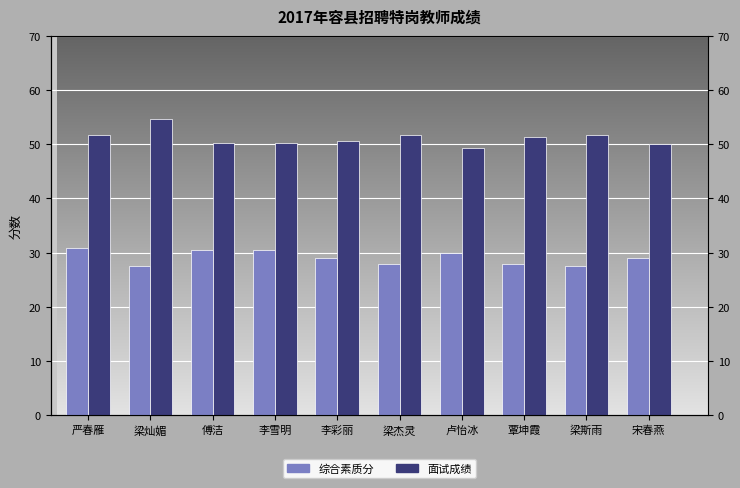

How many groups of bars are there?

10